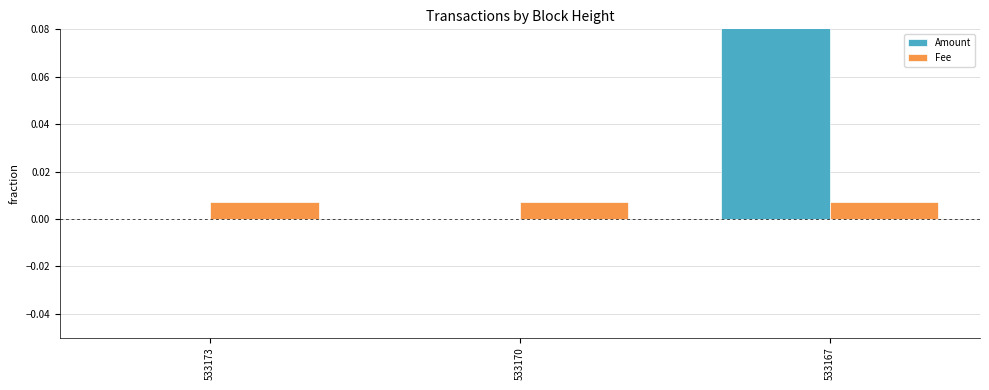

Which category has the lowest value in the Amount series?

533173